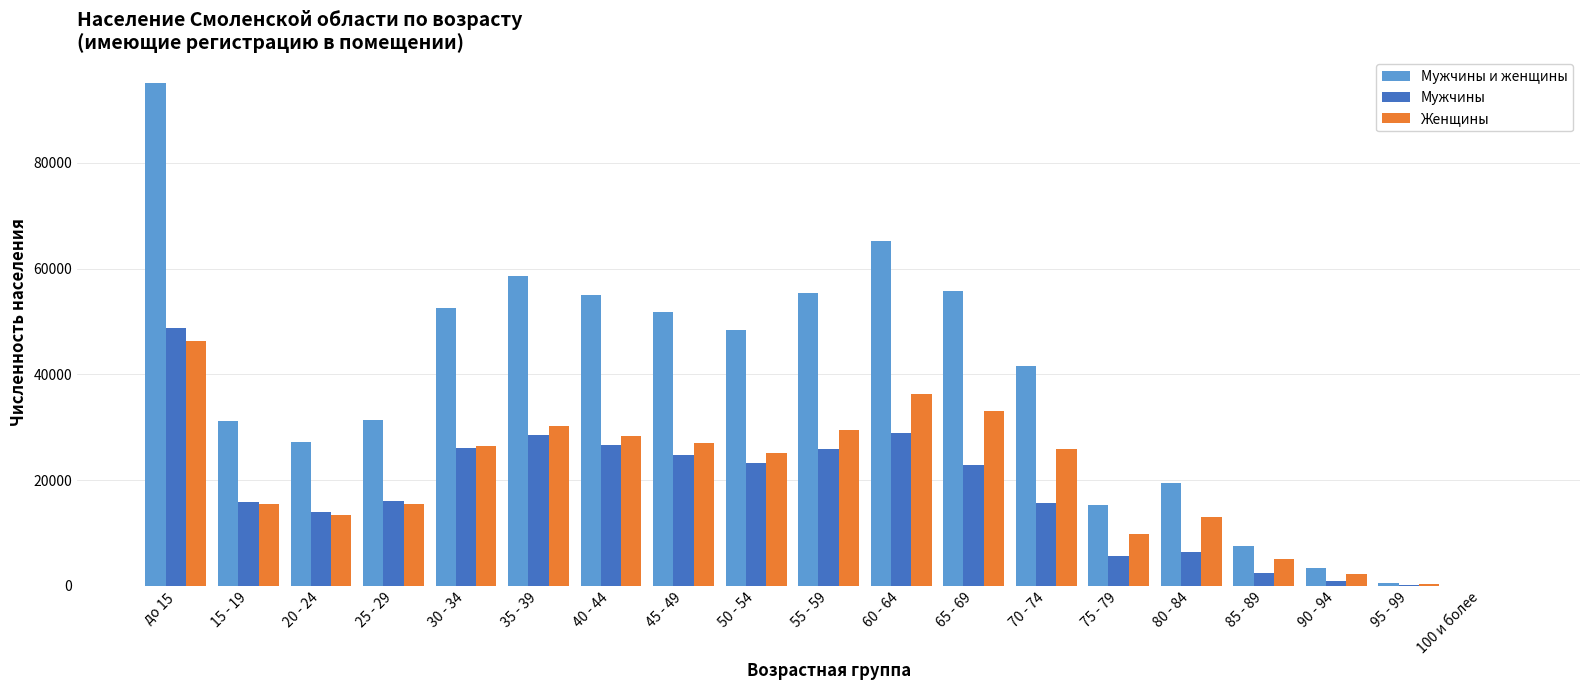

Which label corresponds to the largest value in the chart?

до 15